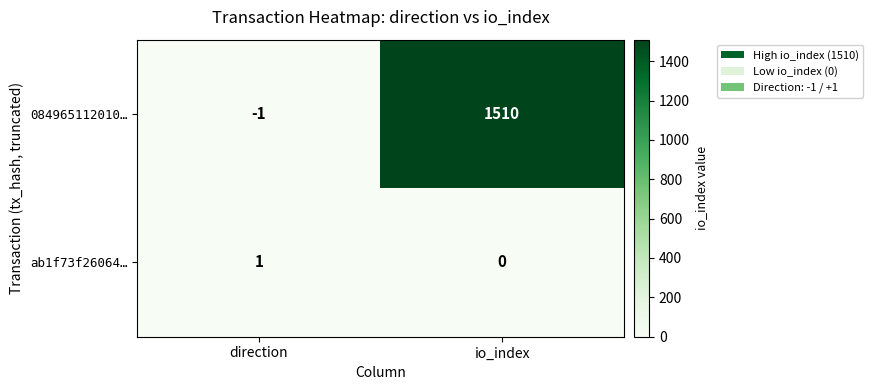

Reading left to right, what are all the values shown in this chart?

084965112010…: direction=-1	io_index=1510
ab1f73f26064…: direction=1	io_index=0